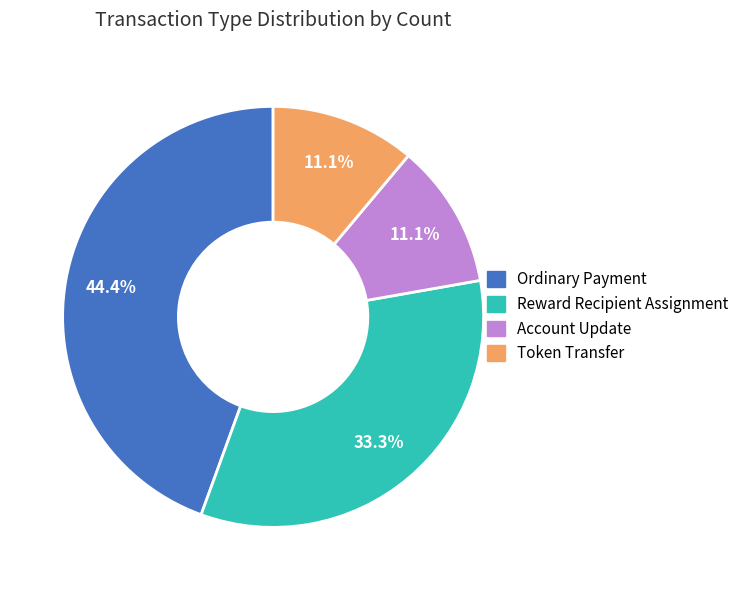

Combined, do Account Update and Token Transfer account for over 50%?

No